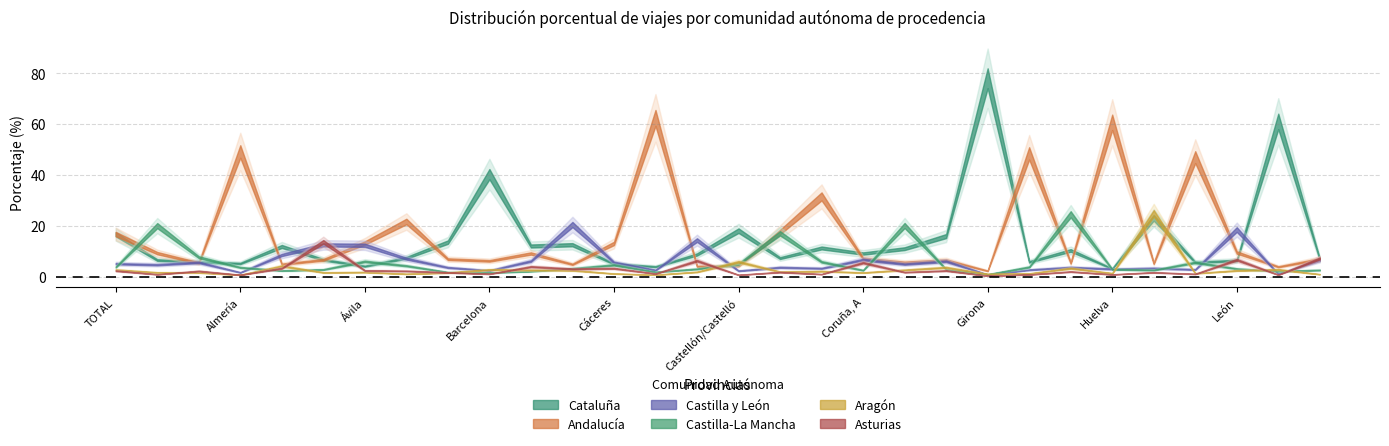

What is the sum of all Cataluña values?

432.4